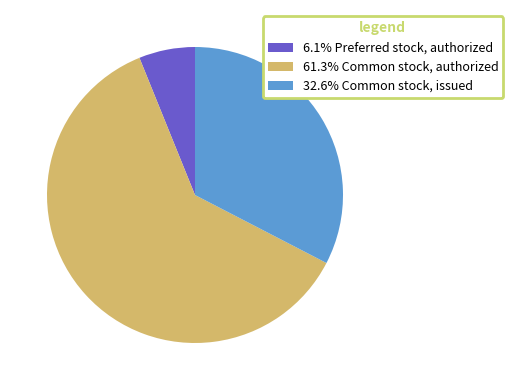

Is there a majority slice in this chart?

Yes